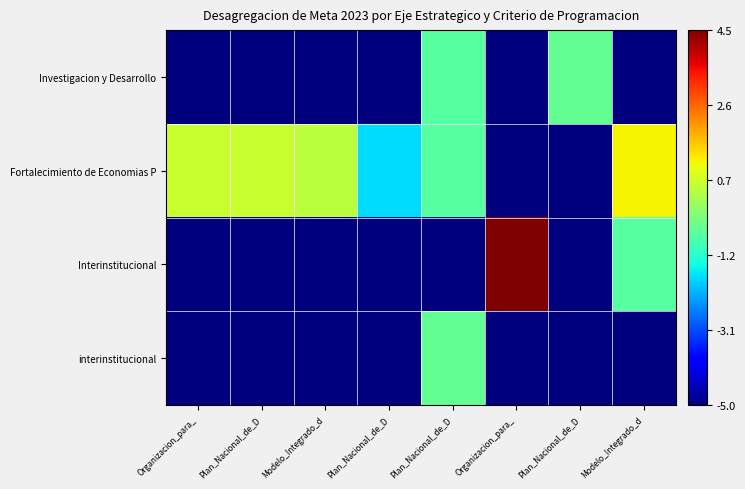

At which category is the sum across all series the highest?

Plan_Nacional_de_D